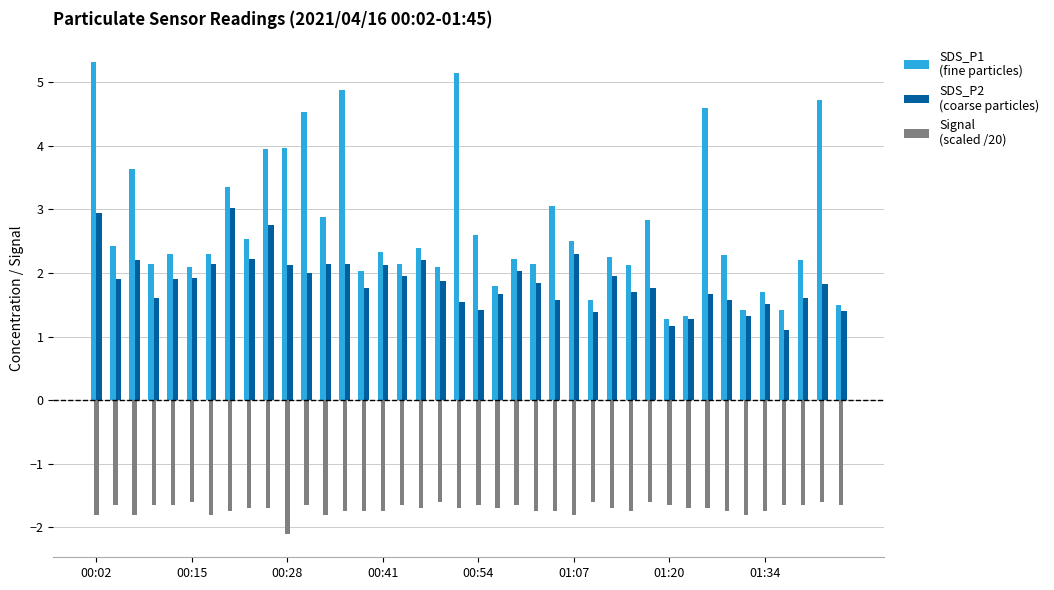

What is the greatest value displayed?

5.3